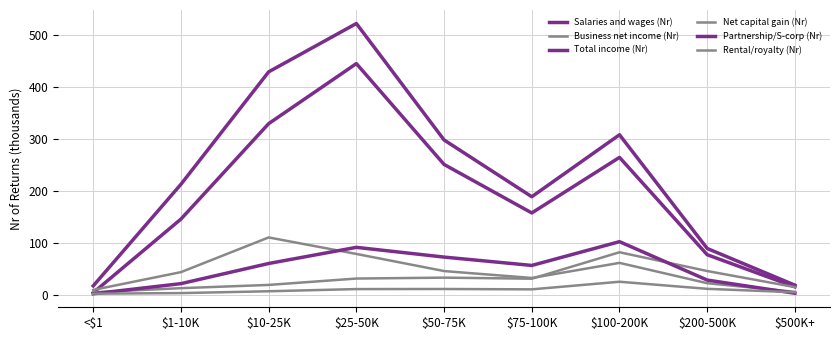

What is the spread (max minus min) of values at $10-25K?

422.2